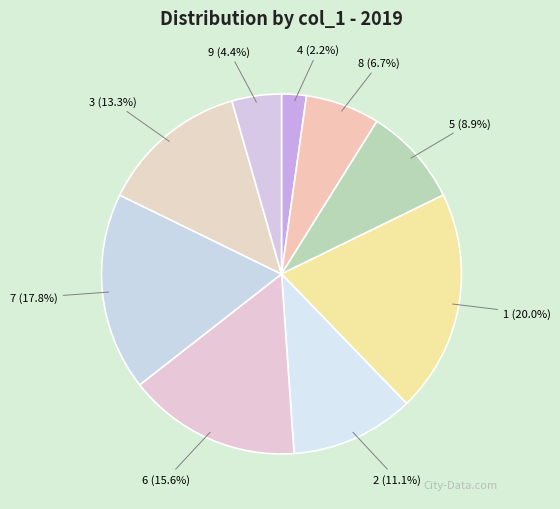

To the nearest percent, what portion does 7 represent?

18%